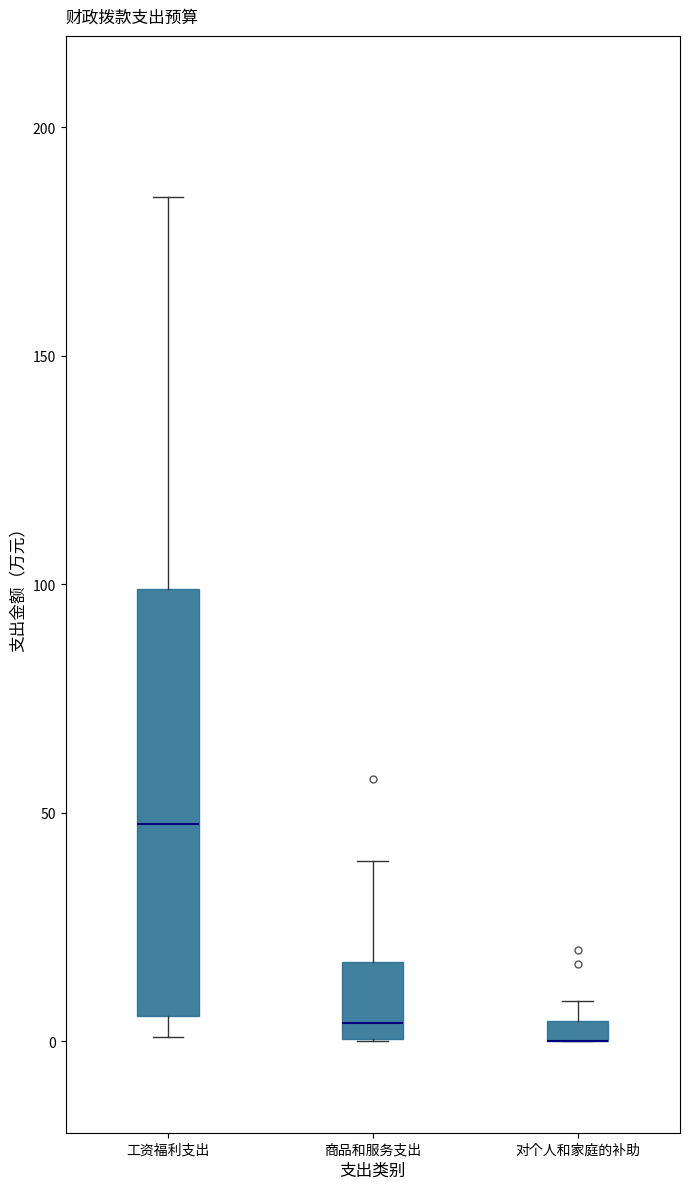

Where does the median line of the box for 商品和服务支出 sit on the y-axis? The values are not printed on the chart, so give them approximately, as read against the axis.

5